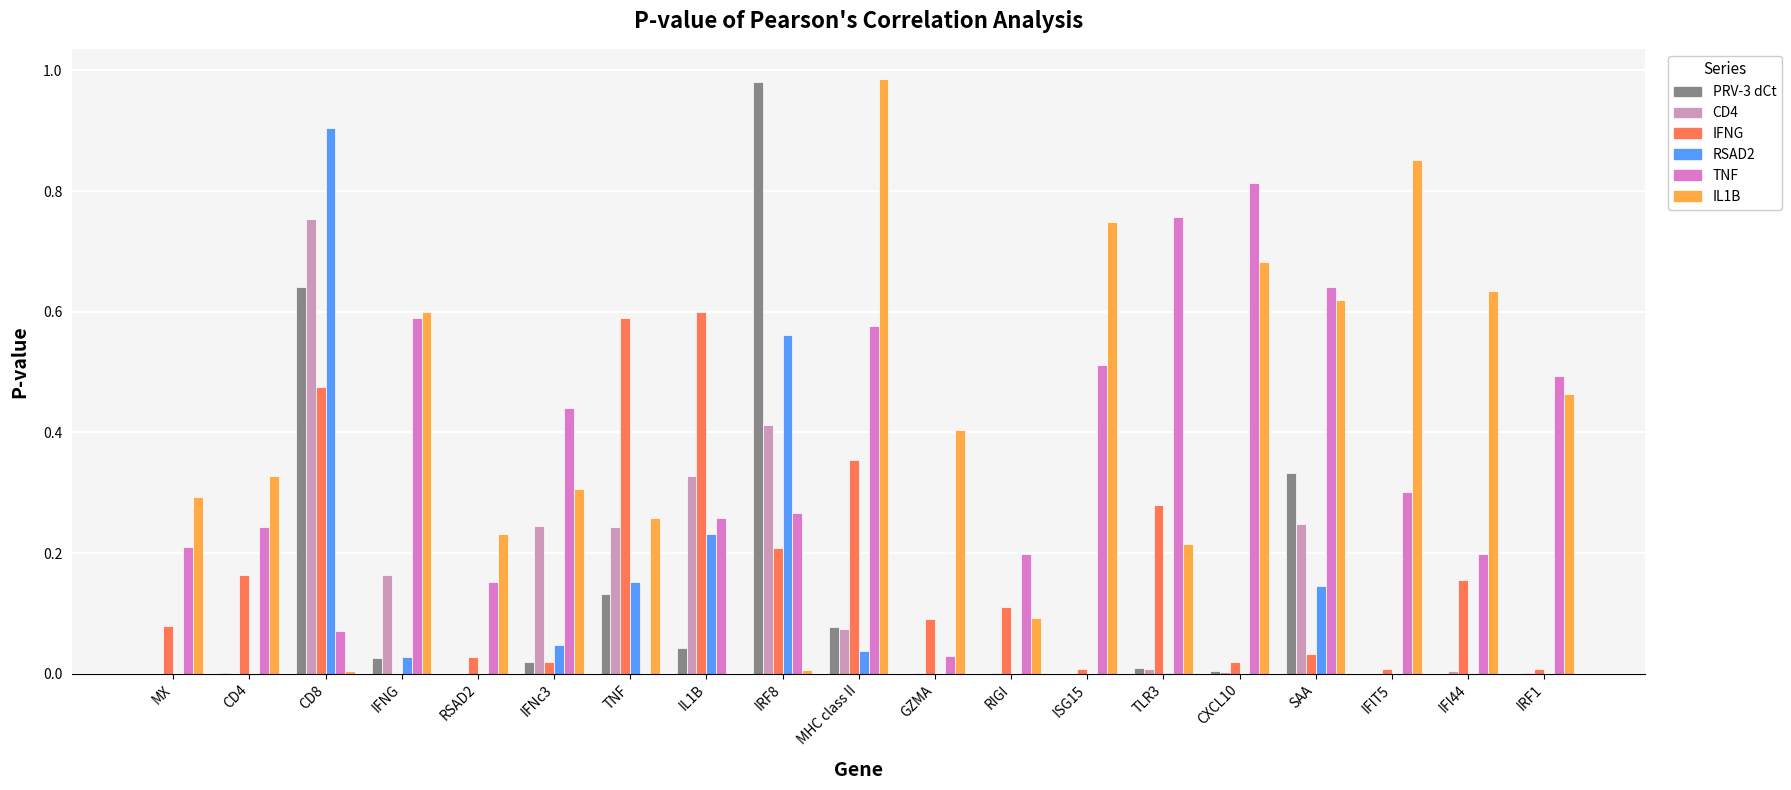

The RSAD2 series shows 0.0 at CD4. True or false?

True